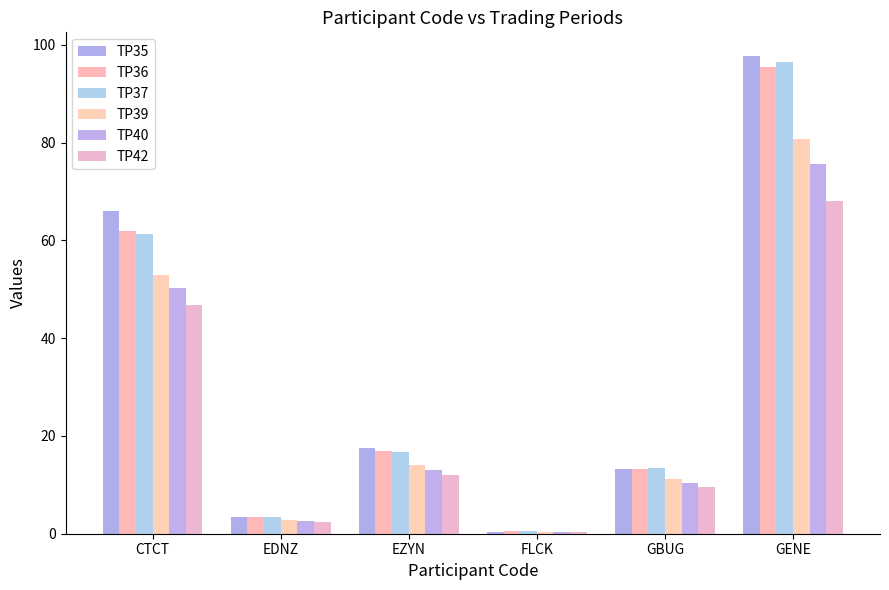

How many distinct data groups are displayed?

6